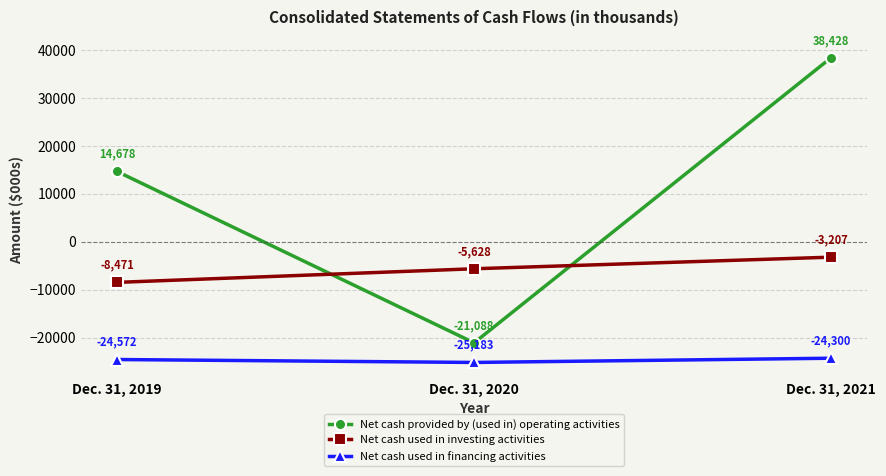

Rank the series at Dec. 31, 2020 from lowest to highest value.

Net cash used in financing activities, Net cash provided by (used in) operating activities, Net cash used in investing activities